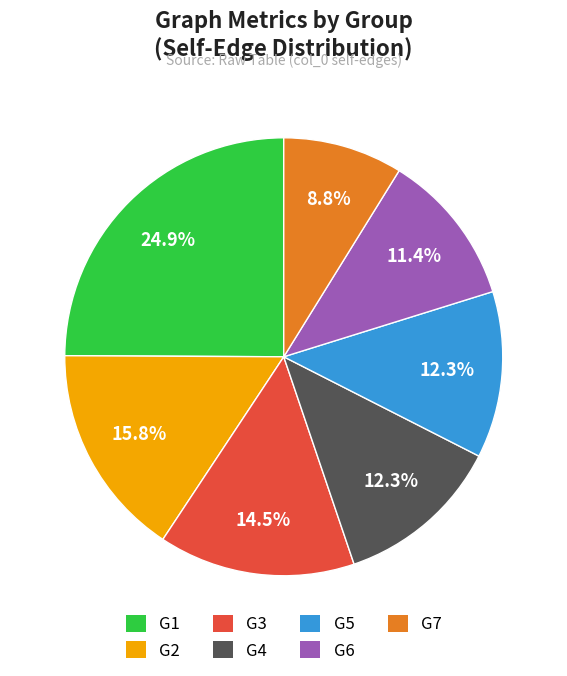

To the nearest percent, what percentage of the pie is G7?

9%